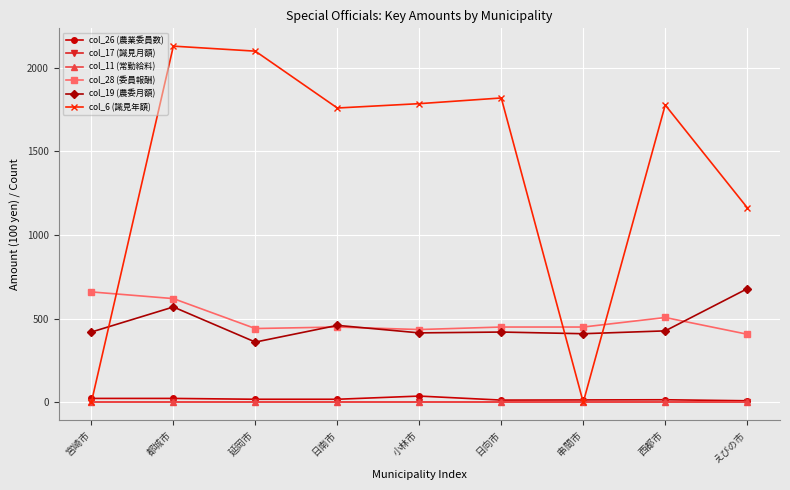

True or false: col_17 (識見月額) and col_6 (識見年額) cross at least once.

False